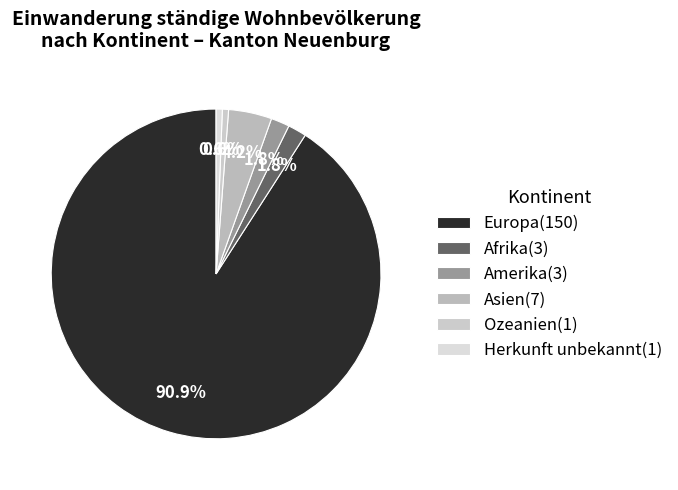

Is Europa the majority of the pie?

Yes